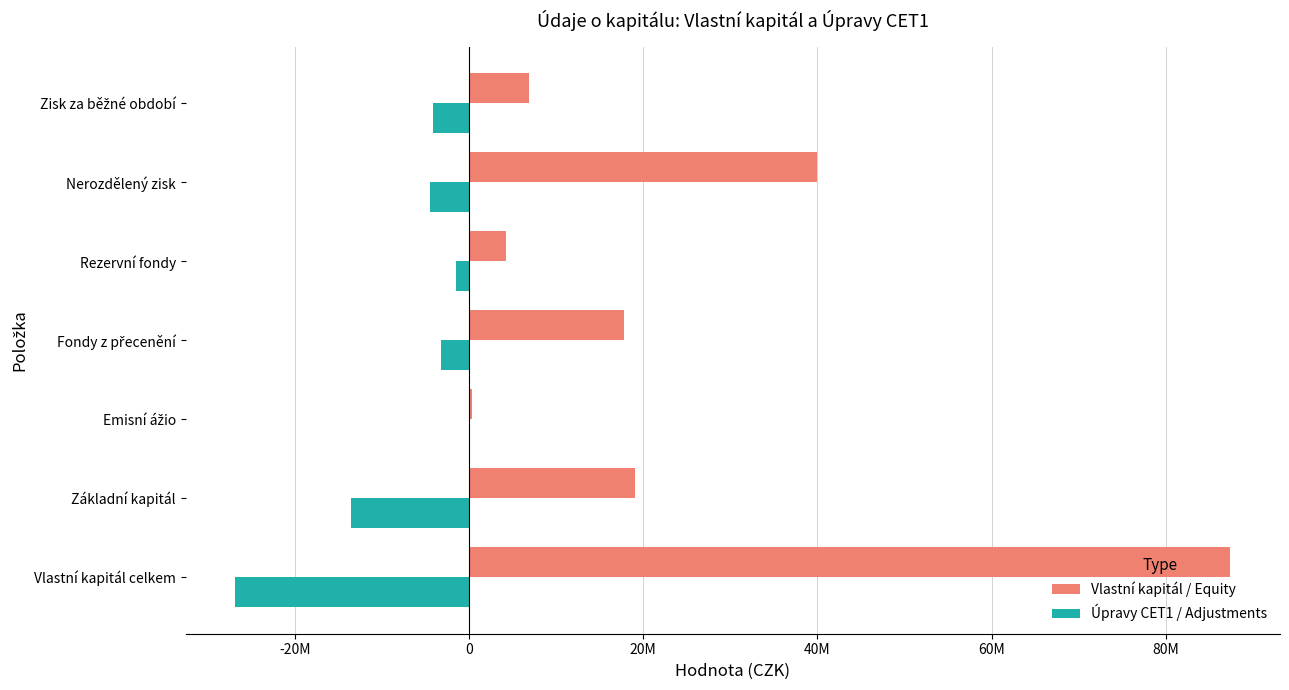

At which category is the sum across all series the highest?

Vlastní kapitál celkem